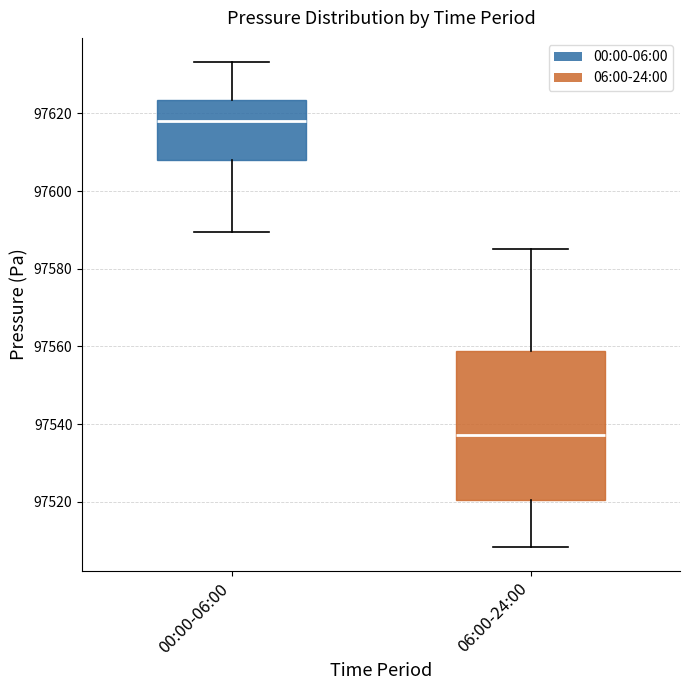

Which box has the highest median line?

00:00-06:00